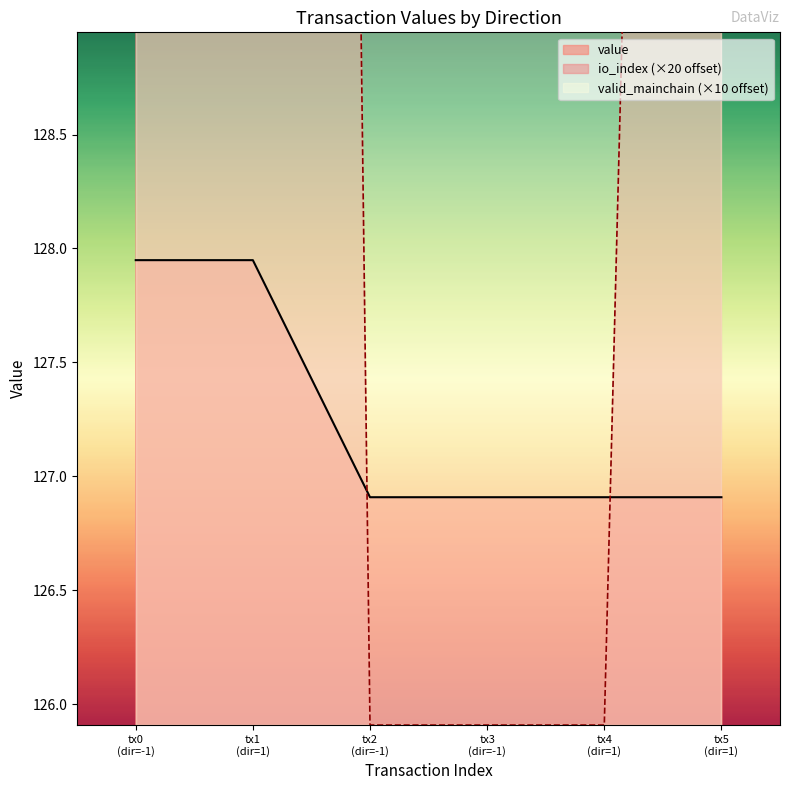

What is the lowest value of the value series?

126.9